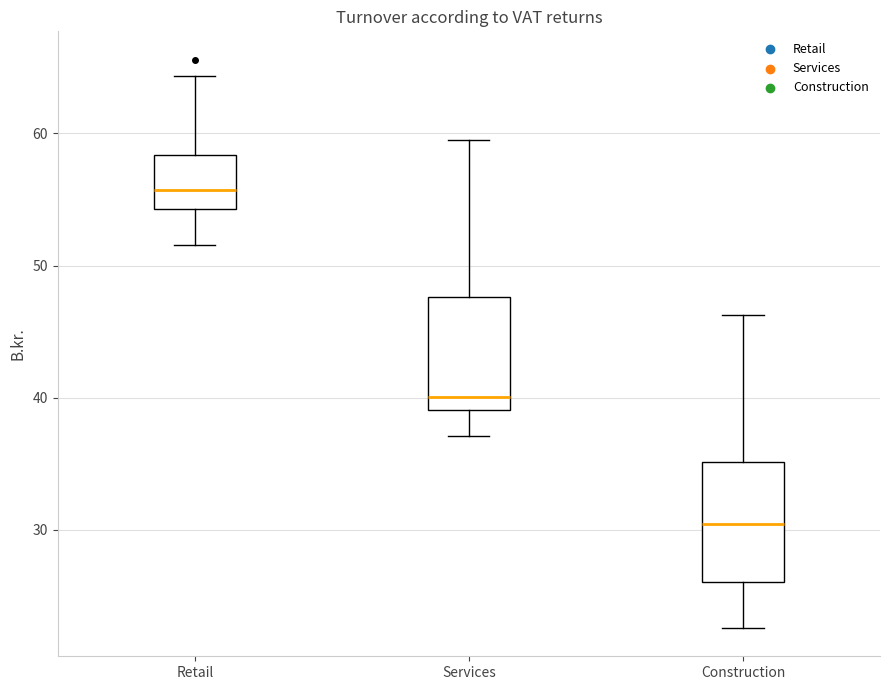

Which box has the lowest median line?

Construction